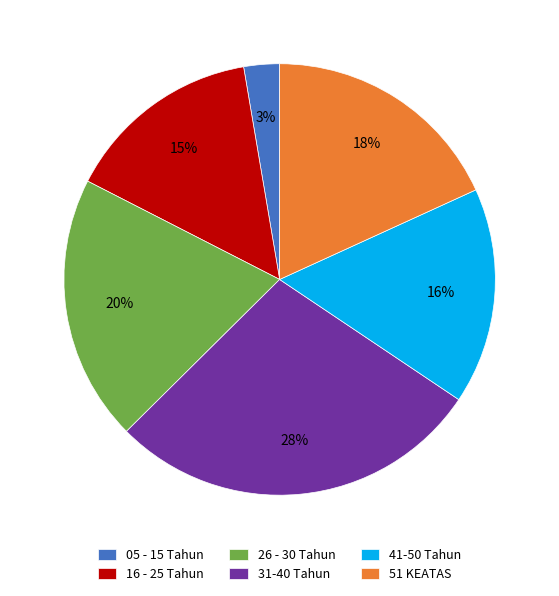

Rank the categories by value from highest to lowest.

31-40 Tahun, 26 - 30 Tahun, 51 KEATAS, 41-50 Tahun, 16 - 25 Tahun, 05 - 15 Tahun